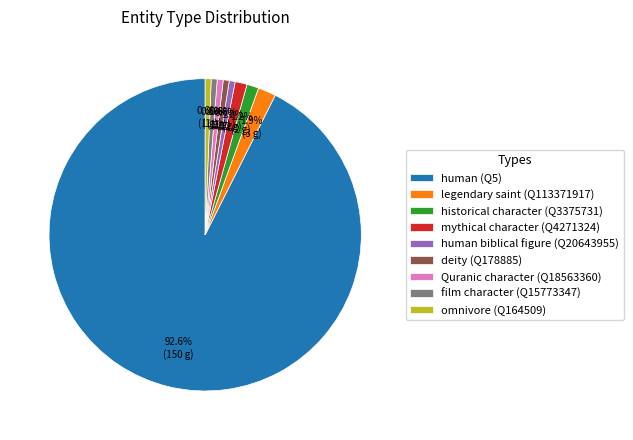

Which category accounts for the majority?

human (Q5)